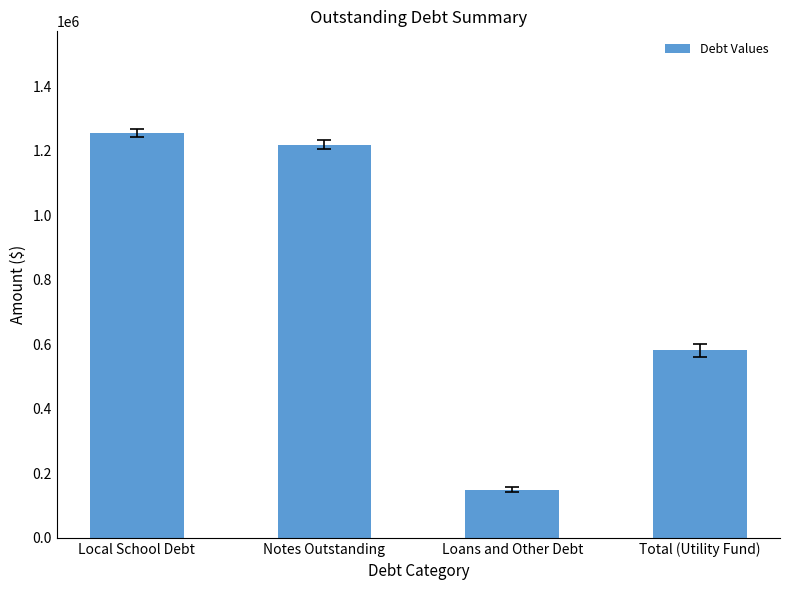

List the labels in order of value, largest first.

Local School Debt, Notes Outstanding, Total (Utility Fund), Loans and Other Debt